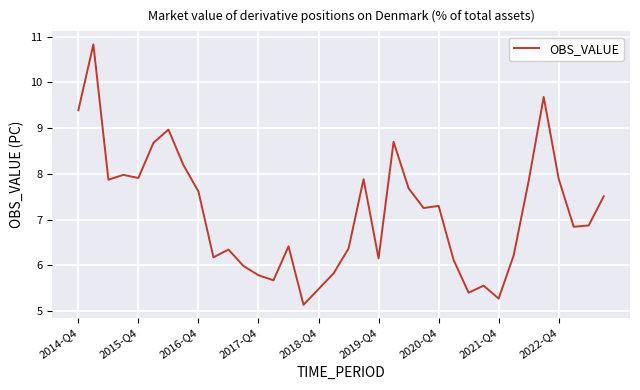

What is the difference between the maximum and minimum values?

5.7